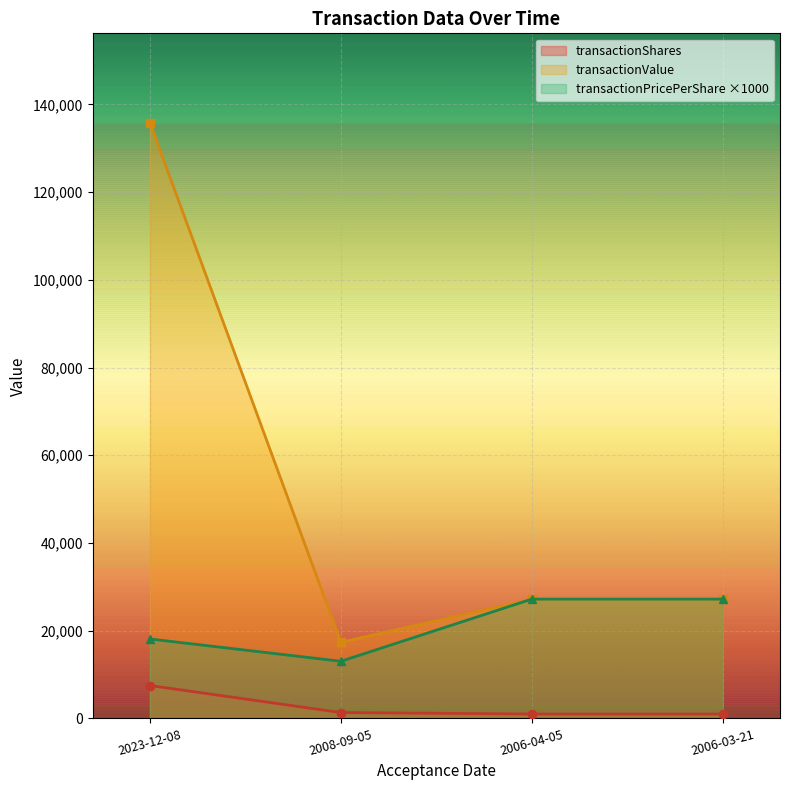

Does the chart display data point markers on the line(s)?

Yes